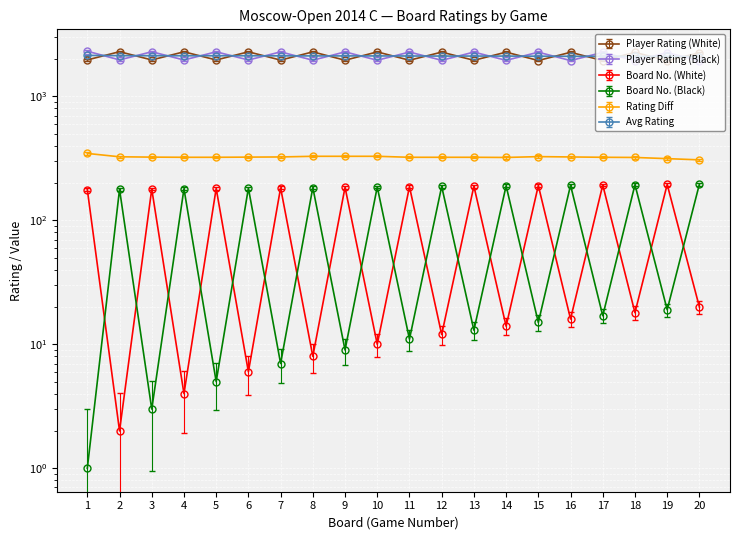

True or false: Rating Diff and Avg Rating cross at least once.

False